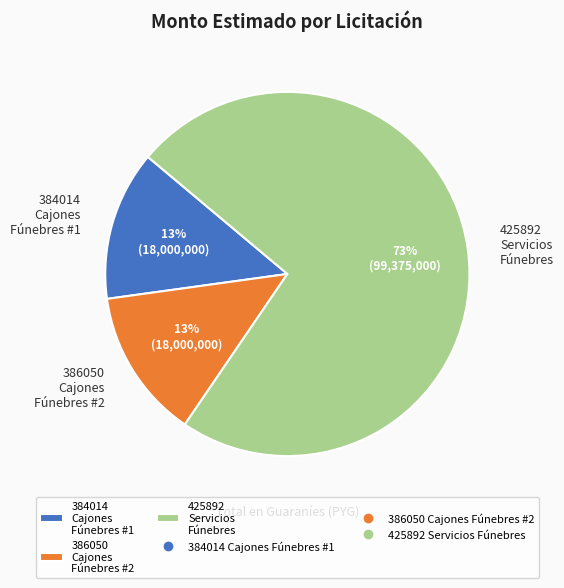

To the nearest percent, what percentage of the pie is 384014 Cajones Fúnebres #1?

13%